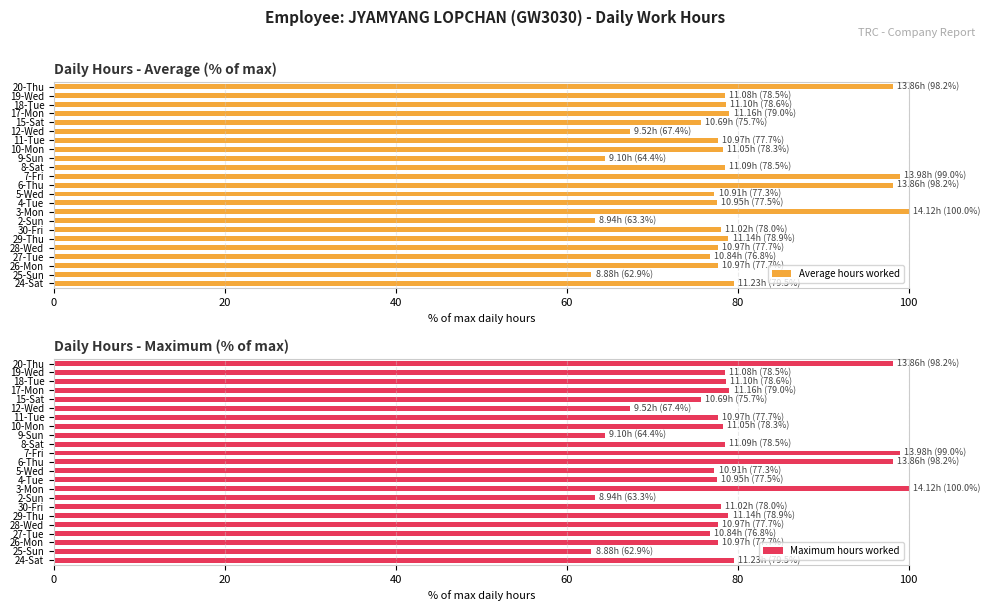

True or false: Maximum hours worked has a value of 114.6 at 24-Sat.

False